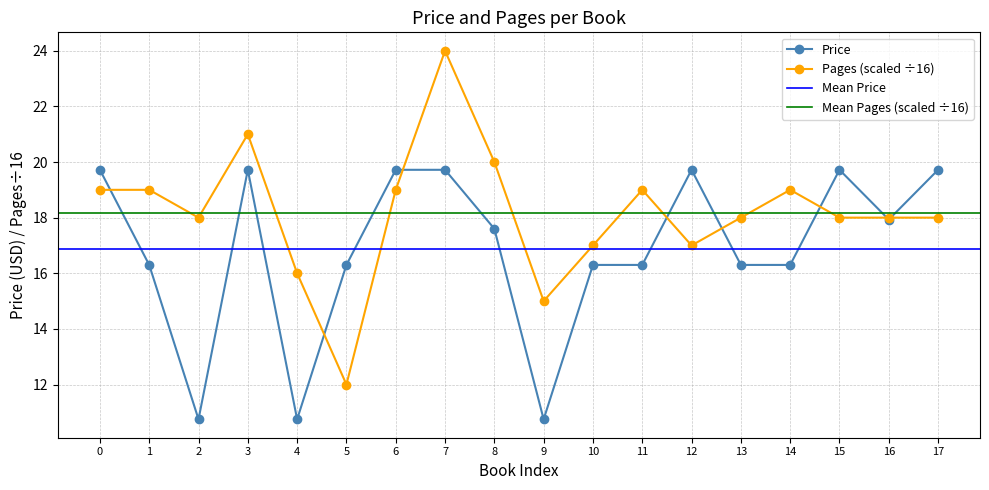

What is the average value of the Pages series?

18.2